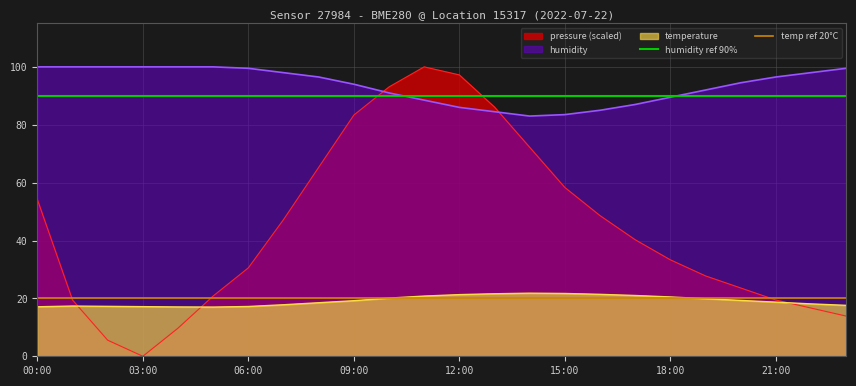

What is the highest value of the pressure (scaled) series?

100.0